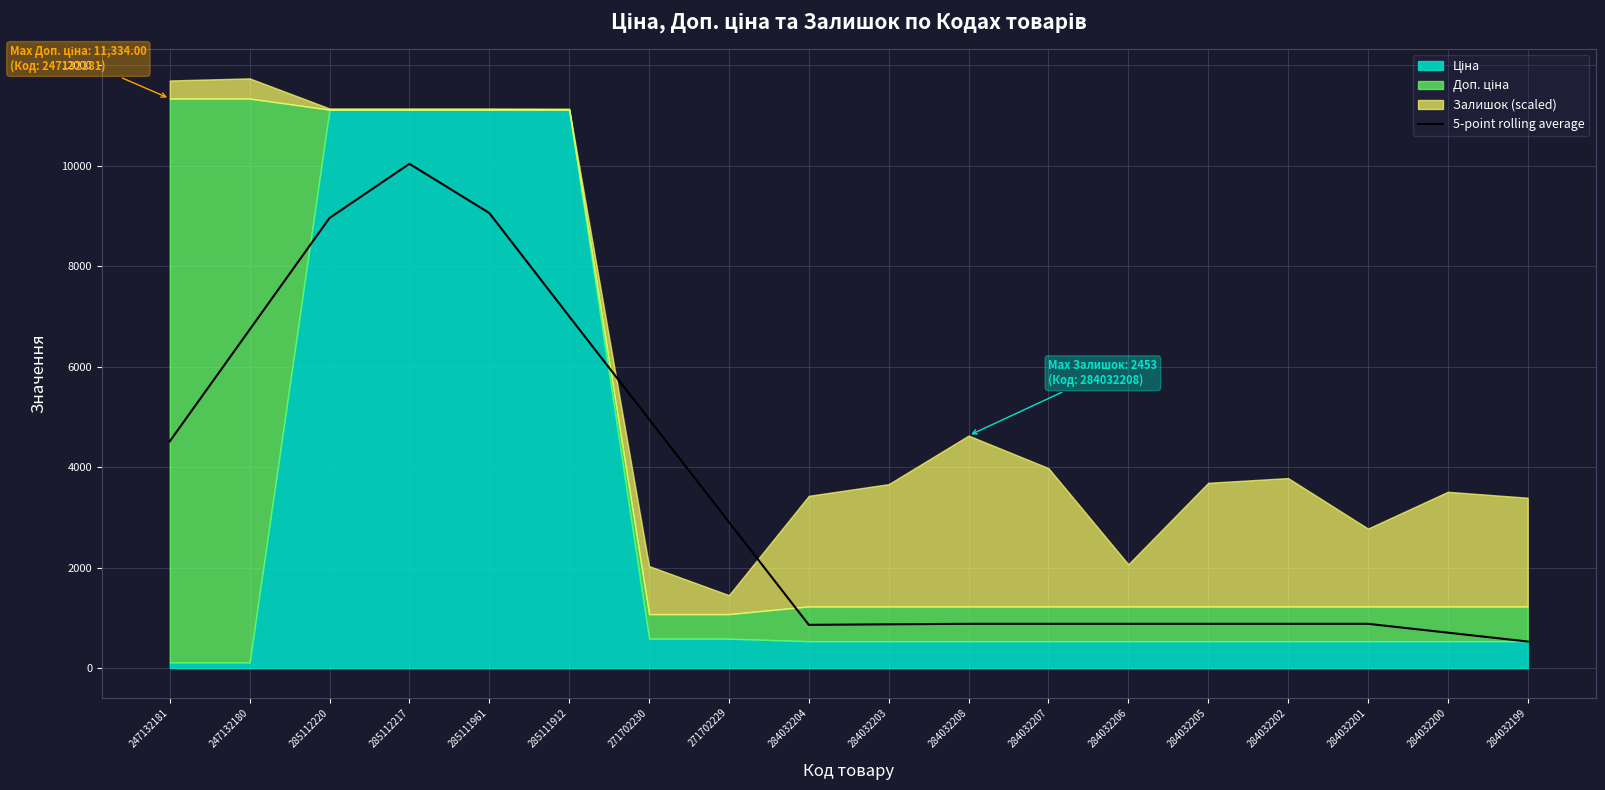

What is the average value?

3467.3